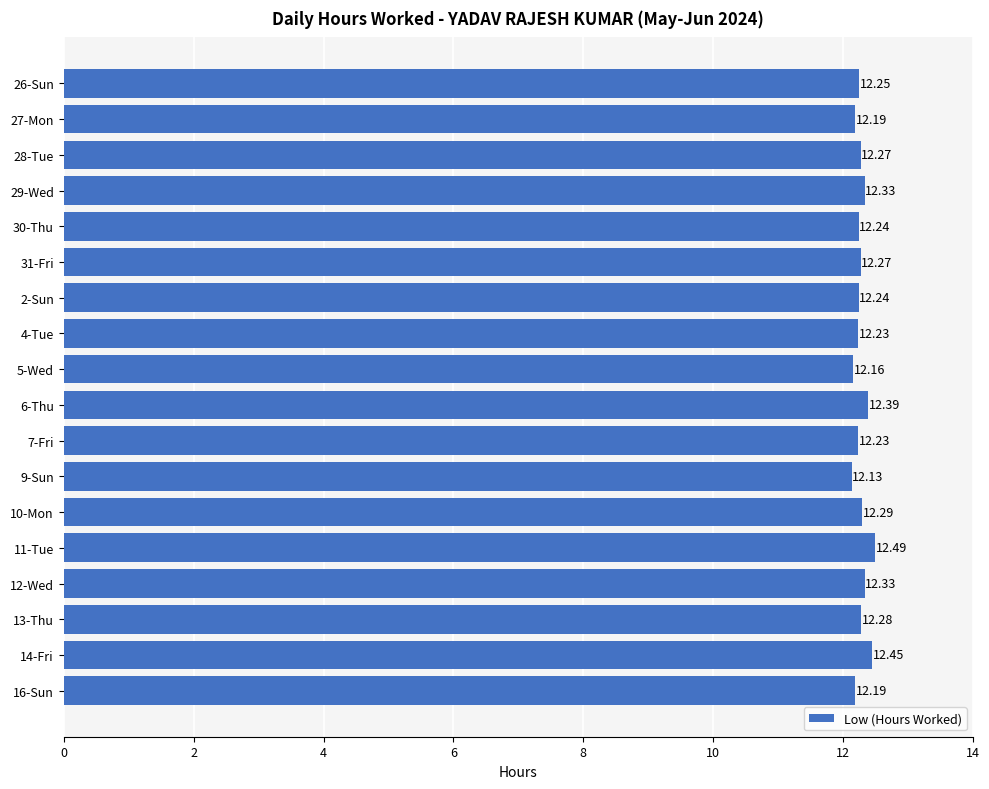

Count the number of data series in this chart.

1